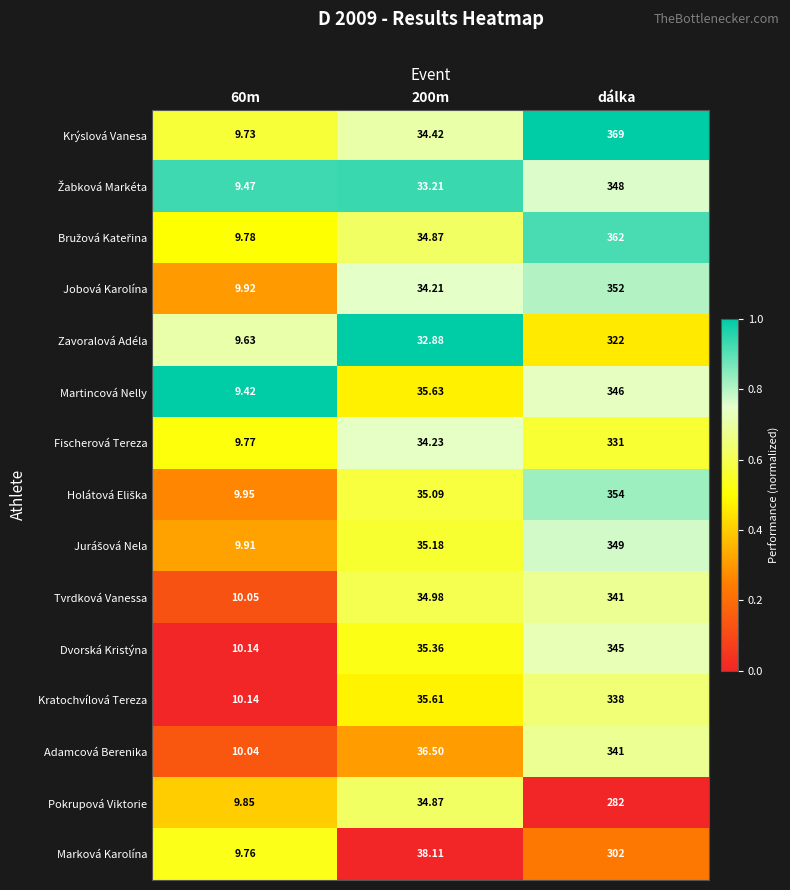

Which series has the largest total across all categories?

Krýslová Vanesa